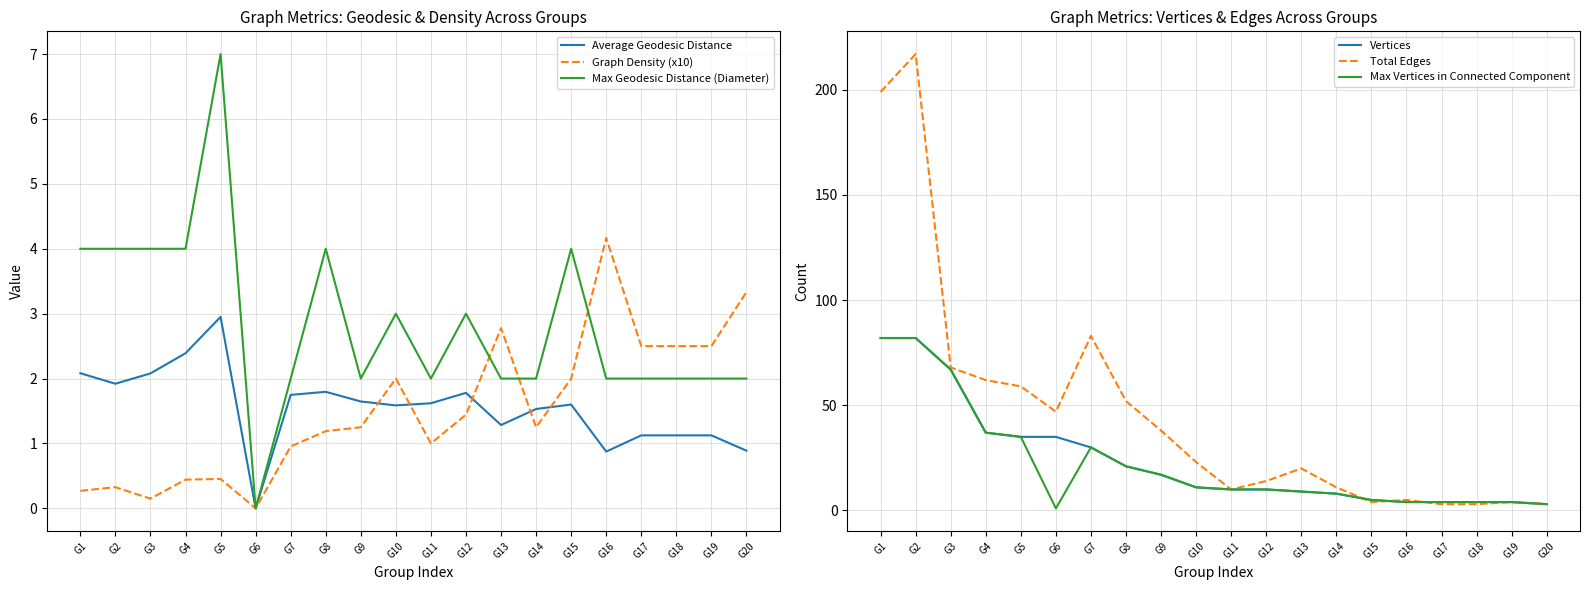

What are all the series names shown in the legend?

Average Geodesic Distance, Graph Density (x10), Max Geodesic Distance (Diameter), Vertices, Total Edges, Max Vertices in Connected Component